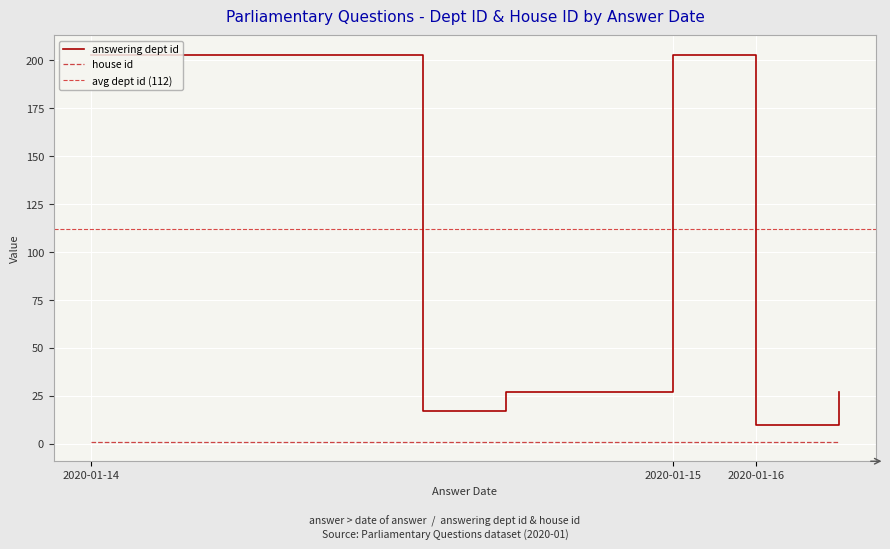

Is this an area chart (filled region under the line)?

No